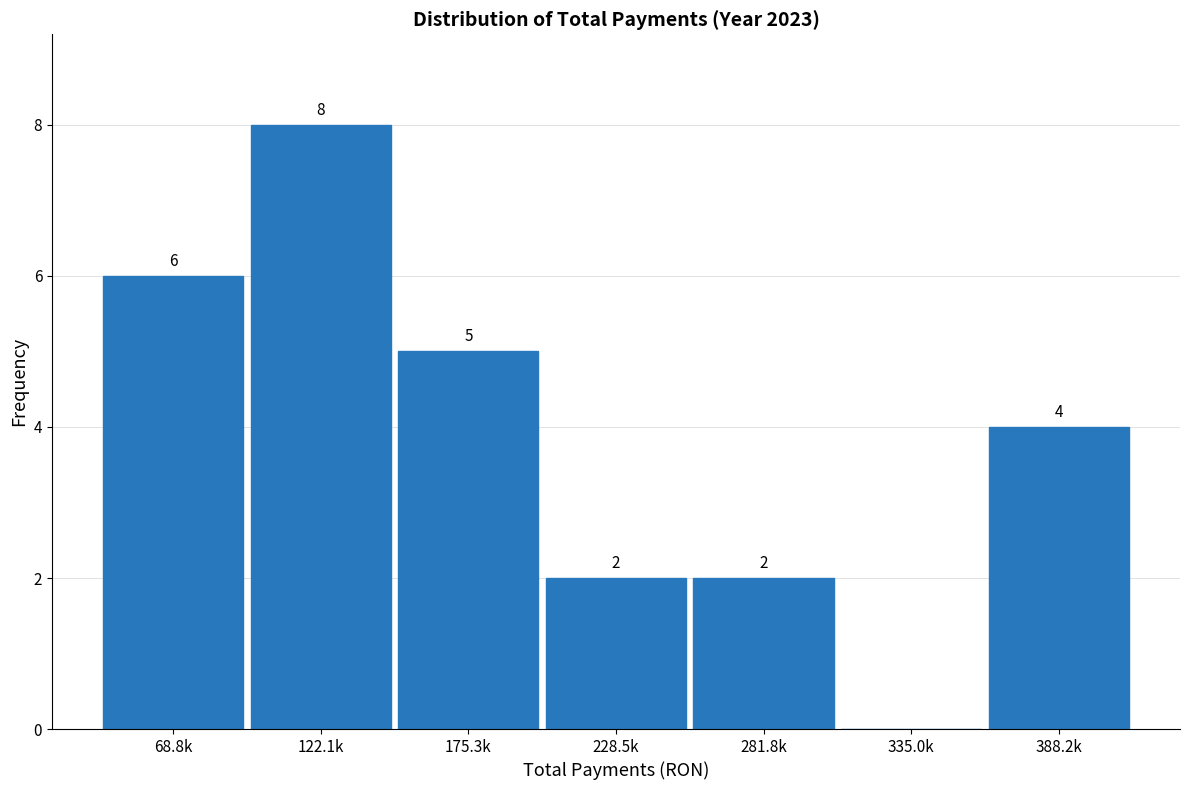

Reading left to right, transcribe all the data shown in this chart.

68.8k=6	122.1k=8	175.3k=5	228.5k=2	281.8k=2	335.0k=0	388.2k=4